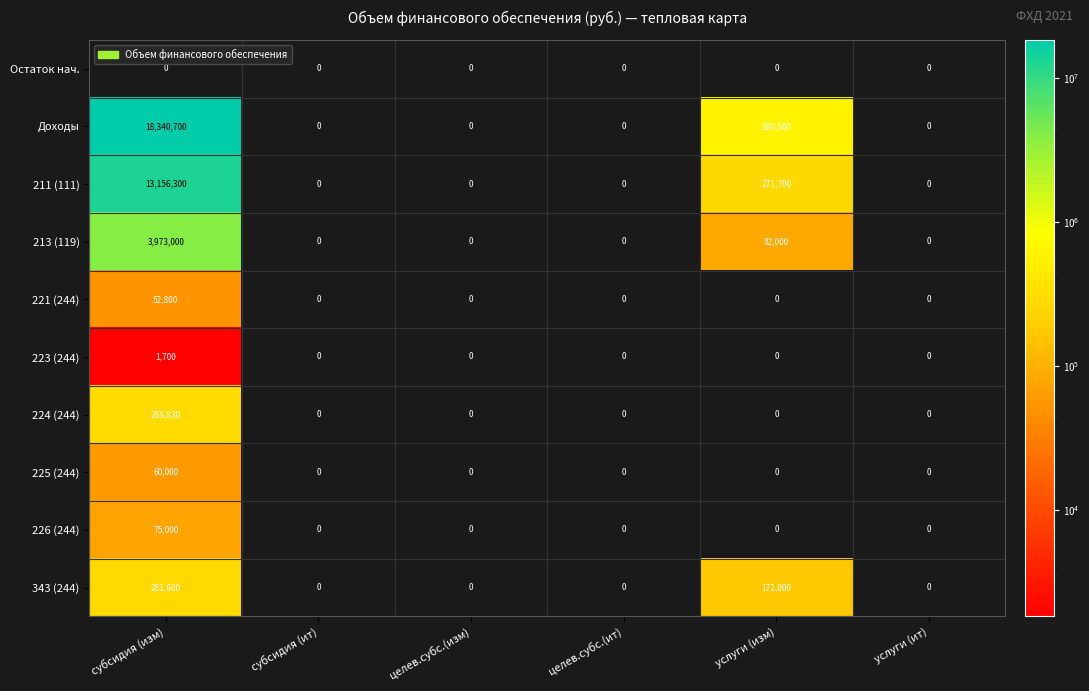

At which category is the sum across all series the highest?

субсидия (изм)